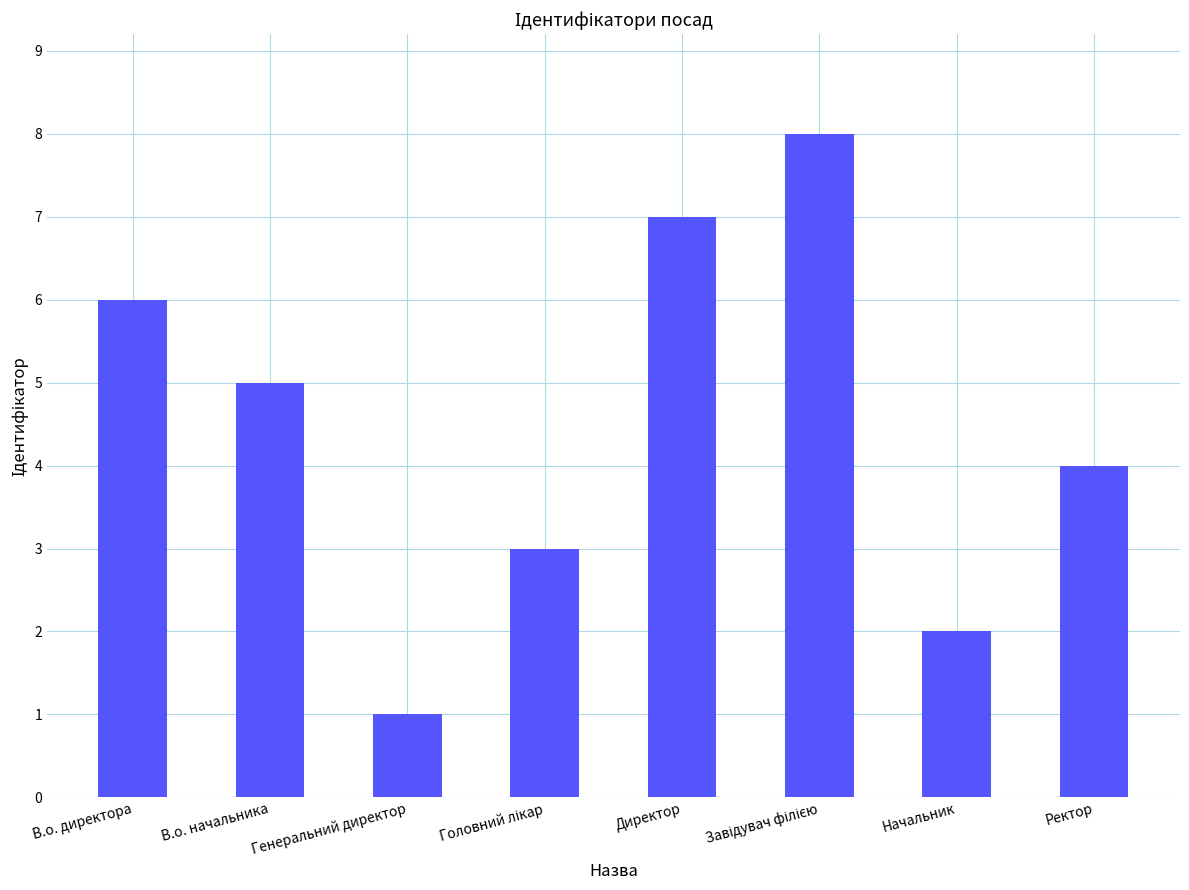

At which label is the value closest to 4?

Ректор